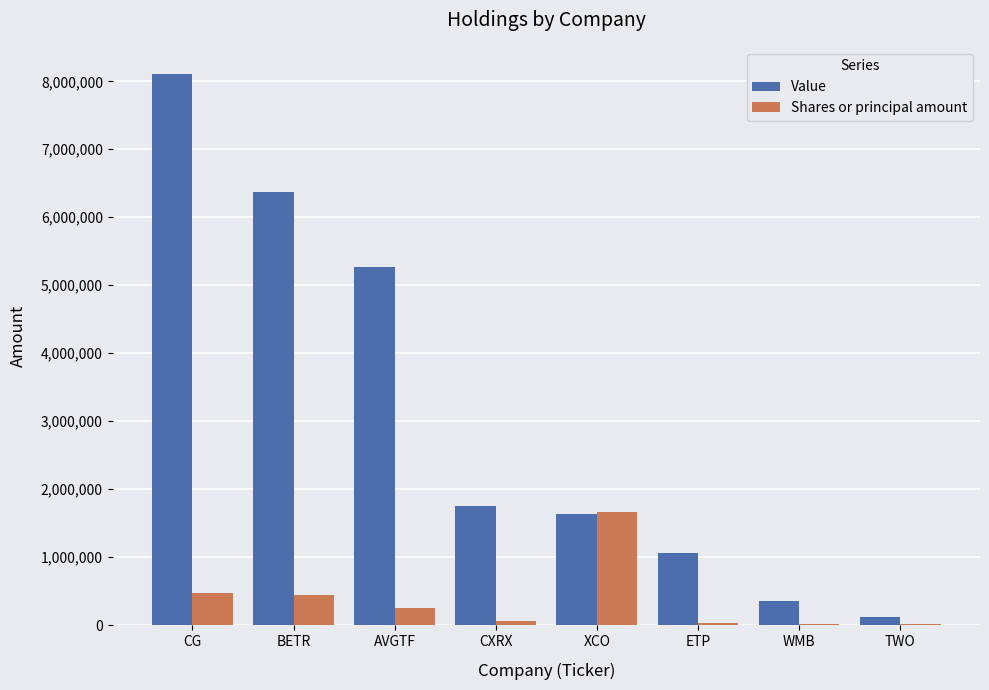

At which label does Value first exceed 1746000?

CG